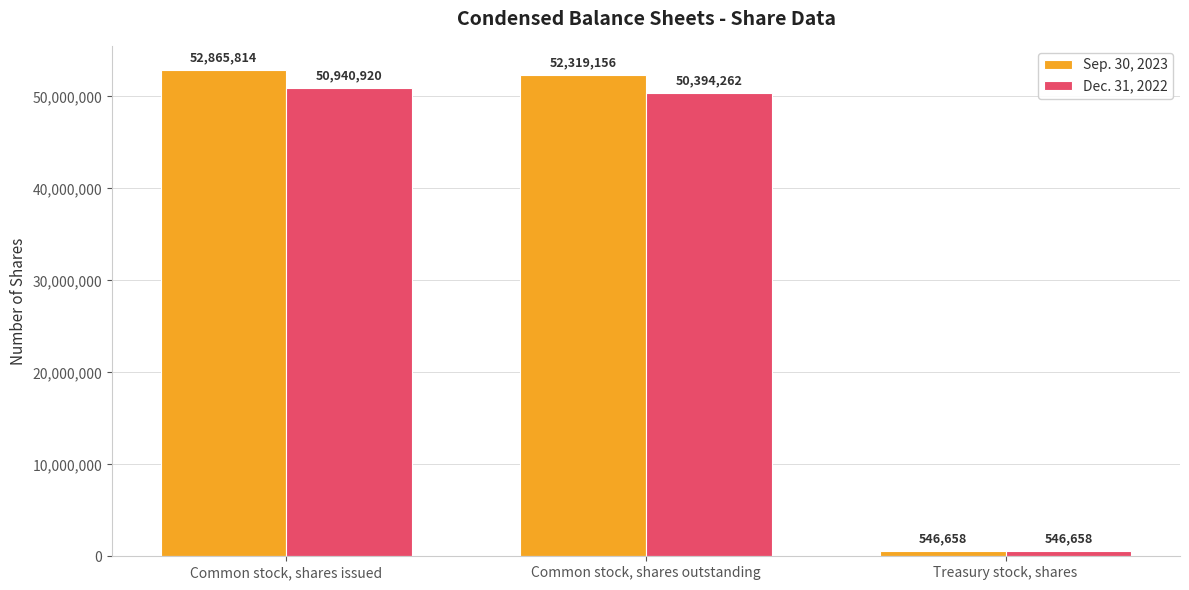

What is the spread (max minus min) of values at Common stock, shares outstanding?

1924894